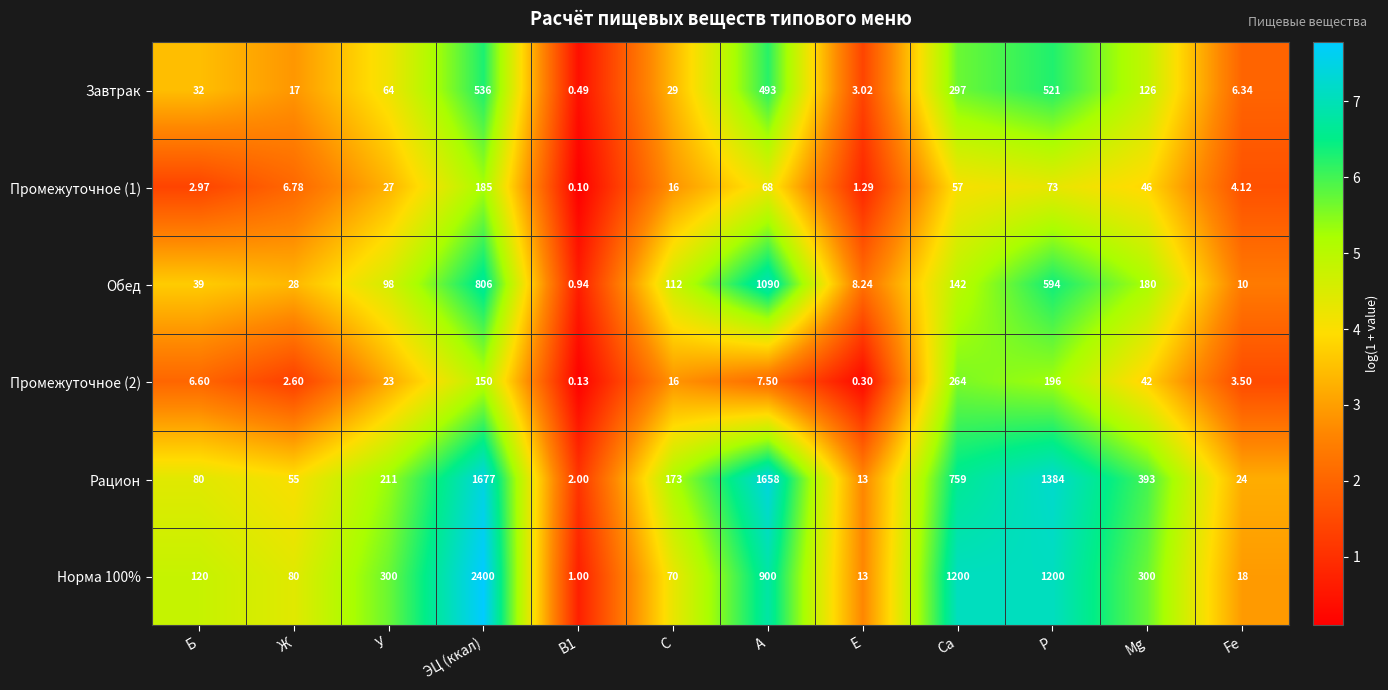

At which label is Промежуточное (2) closest to 132?

ЭЦ (ккал)